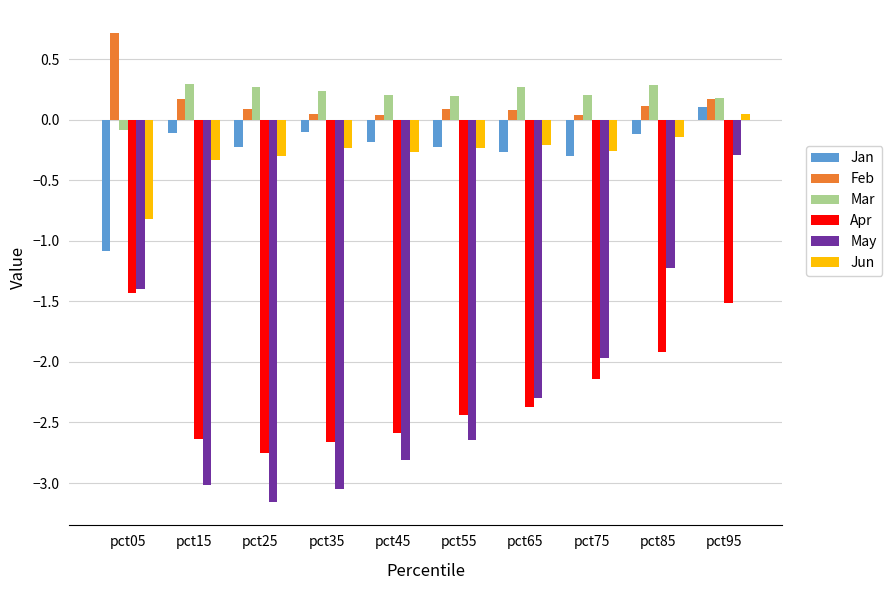

Which series has the largest total across all categories?

Mar